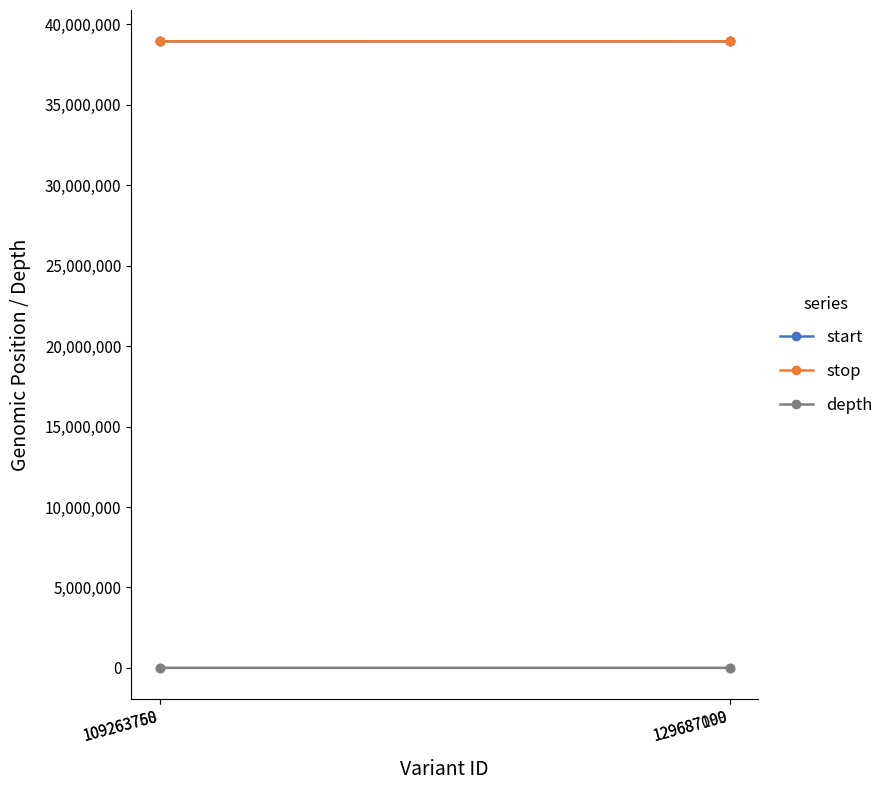

True or false: depth and stop intersect in this chart.

False